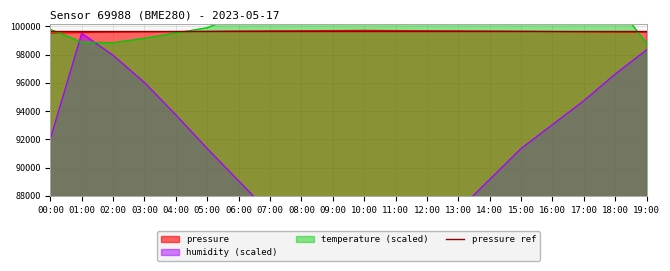

True or false: temperature has a value of 99150.0 at 03:00.

True